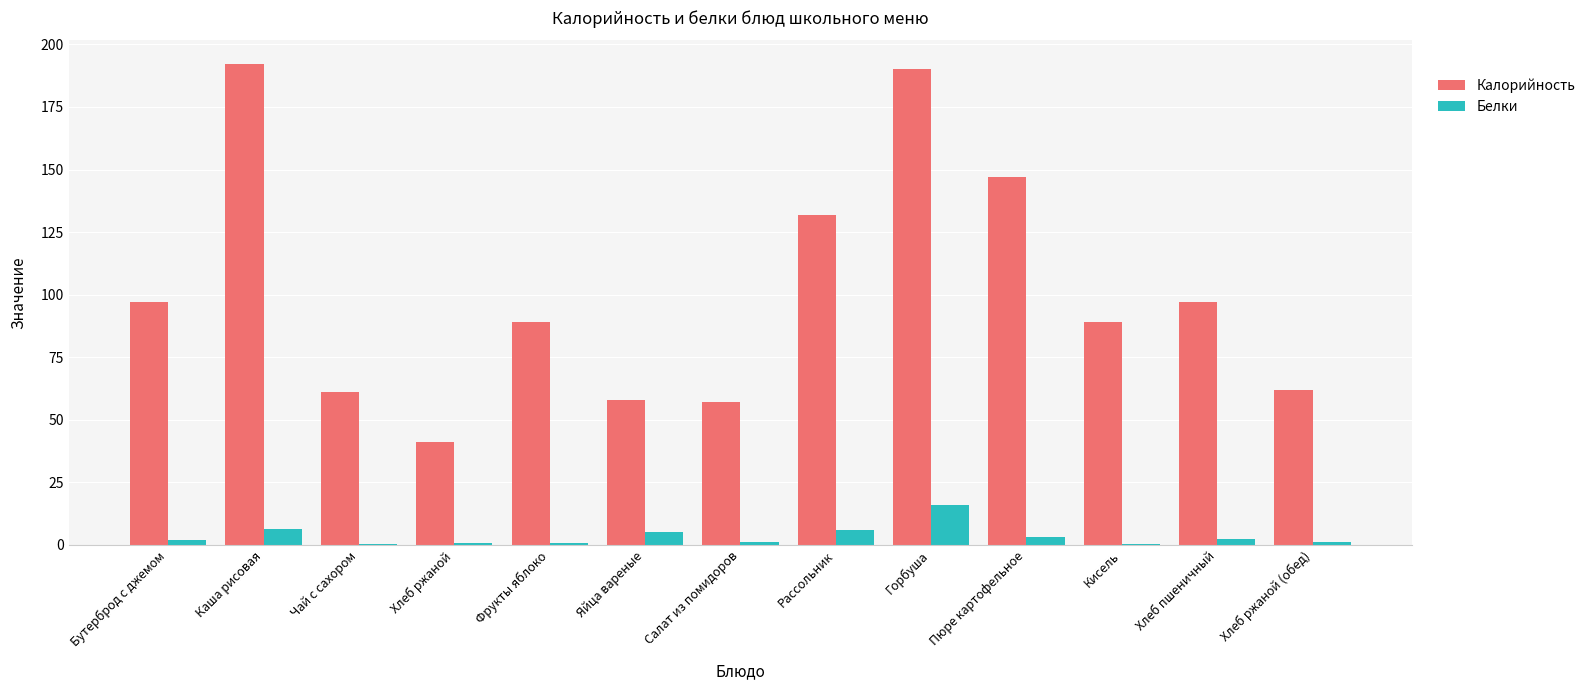

What is the total value across all series at Рассольник?

137.9